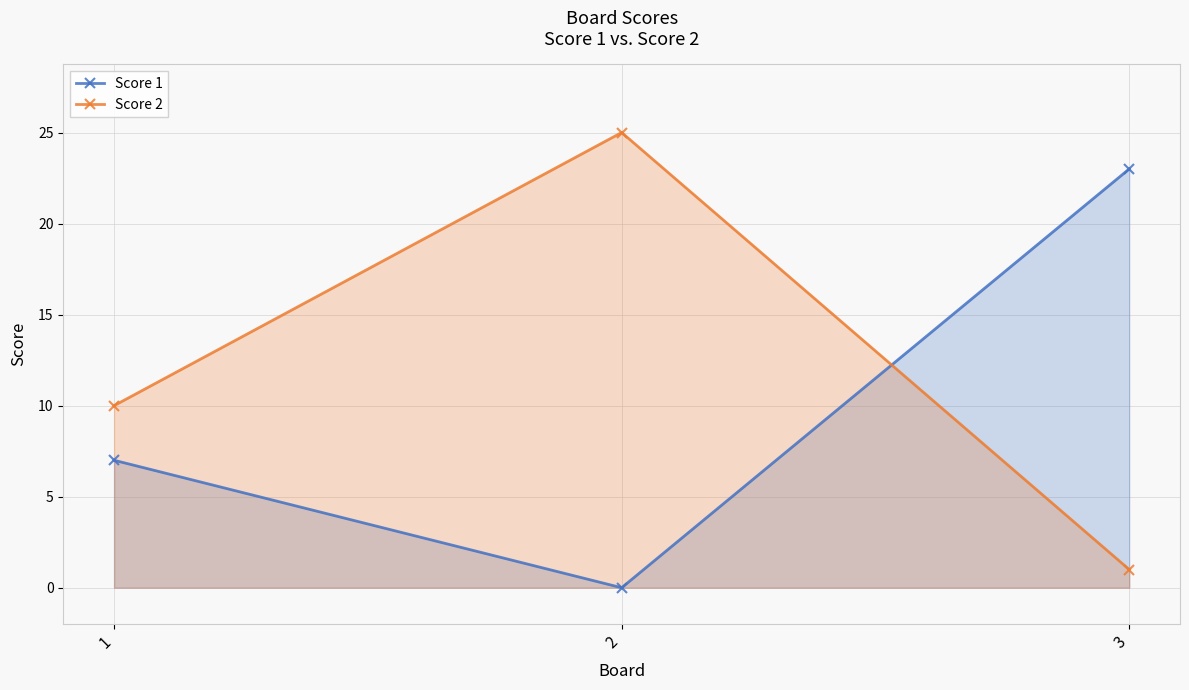

Reading right to left, list all the values displayed in this chart.

Score 1: 3=23	2=0	1=7
Score 2: 3=1	2=25	1=10